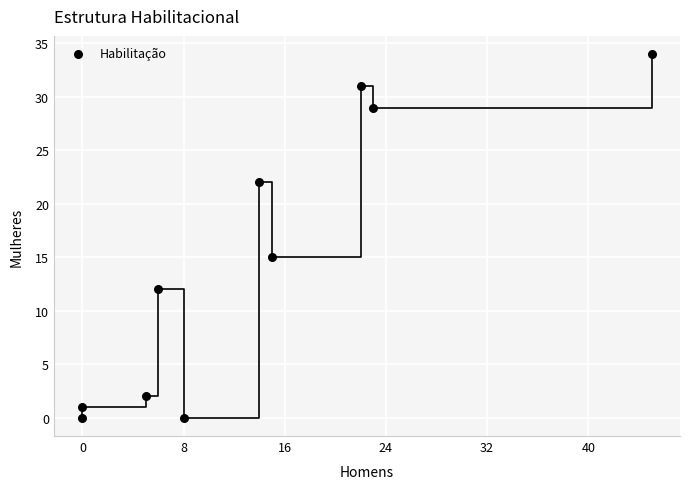

What is the range of X values (max minus min)?

45